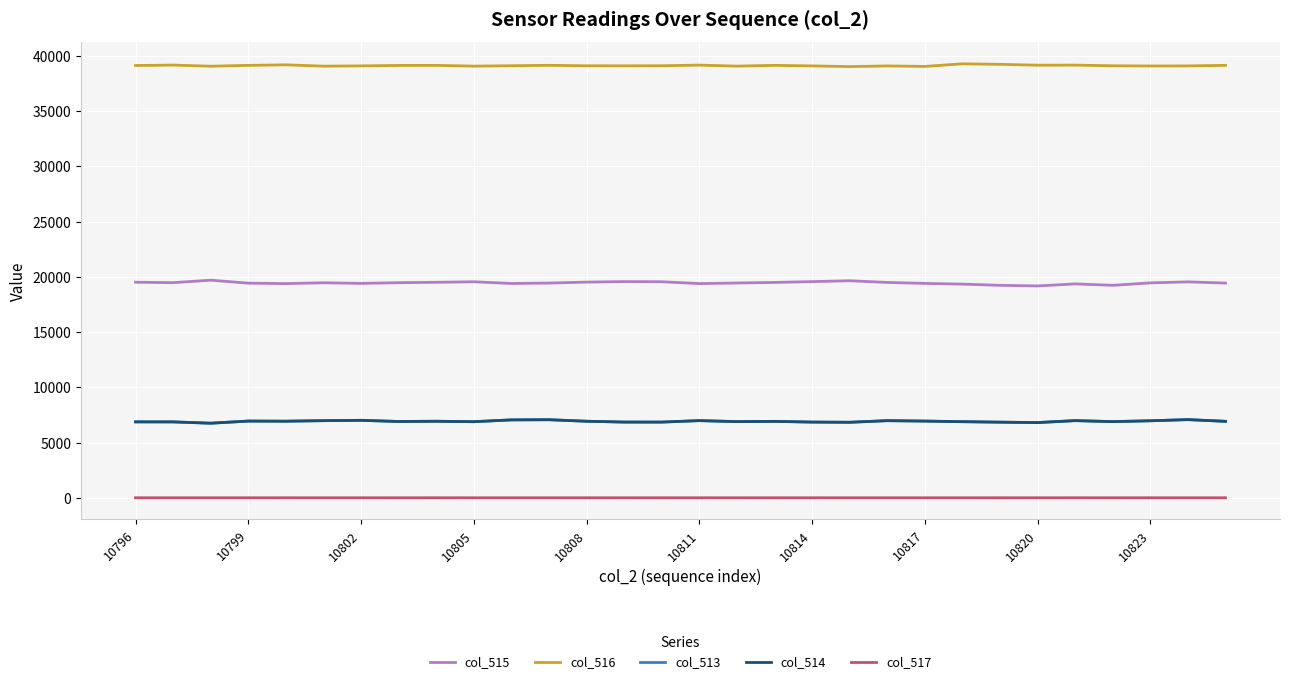

Which series has the largest total across all categories?

col_516